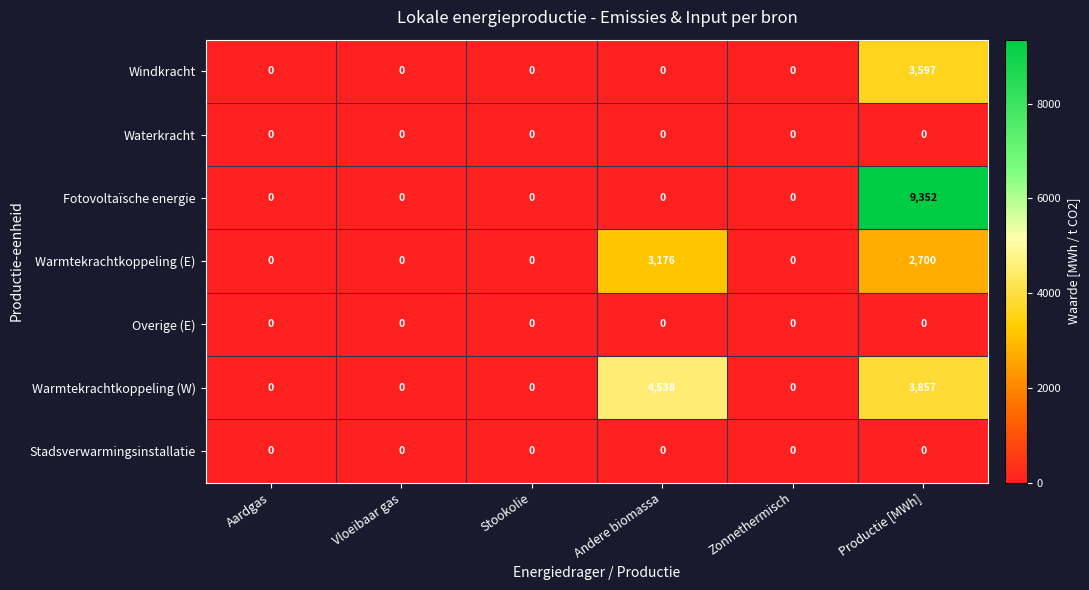

What is the total value across all series at Productie [MWh]?

19506